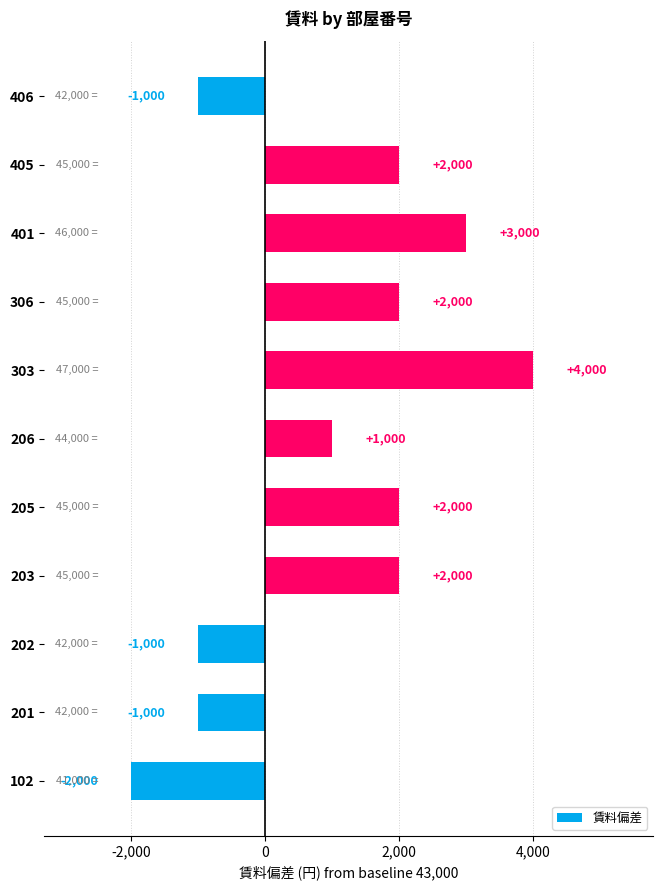

Where is the data nearest to the value 1000?

206